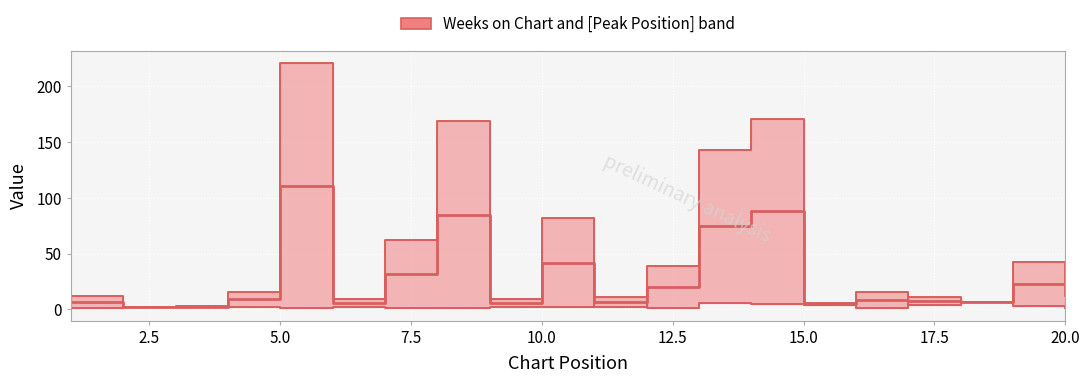

Which series has the largest total across all categories?

Weeks on Chart